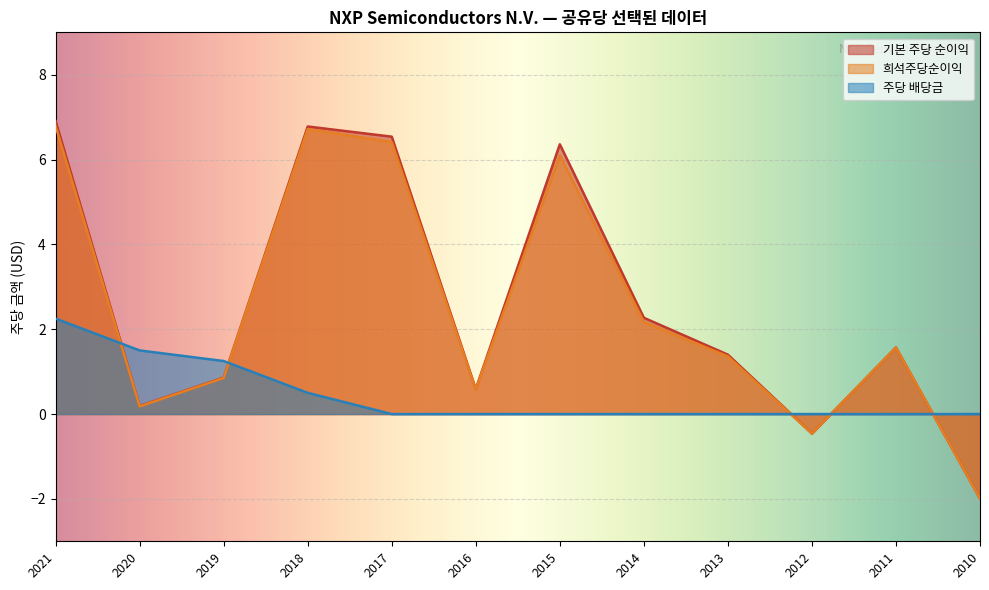

Which series has the largest total across all categories?

기본 주당 순이익